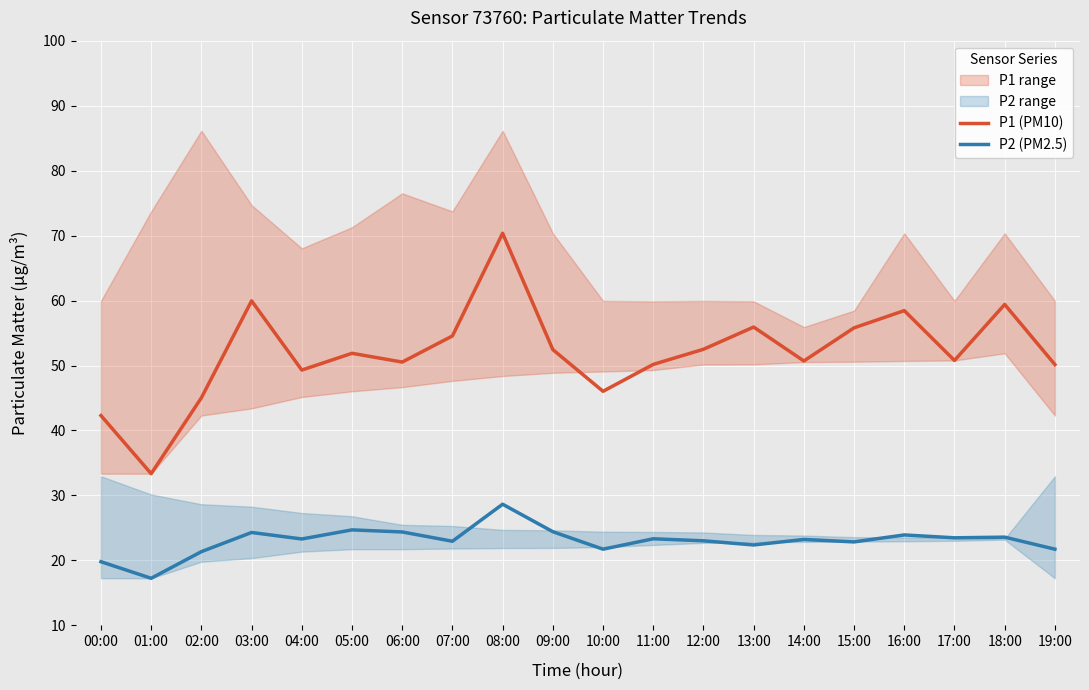

How many interior local valleys does the P2 (PM2.5) series have?

7